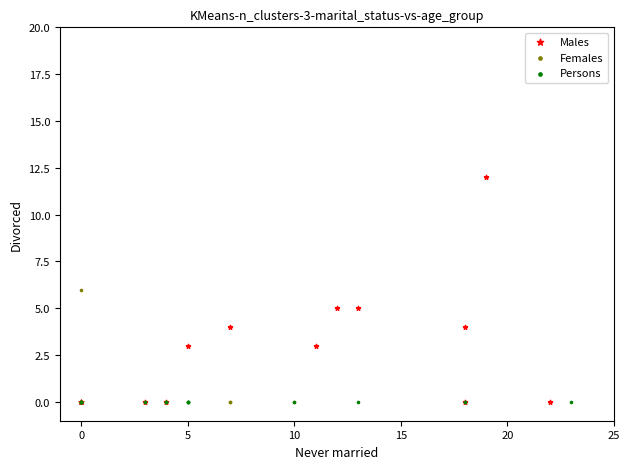

Which series reaches the maximum Y coordinate?

Males